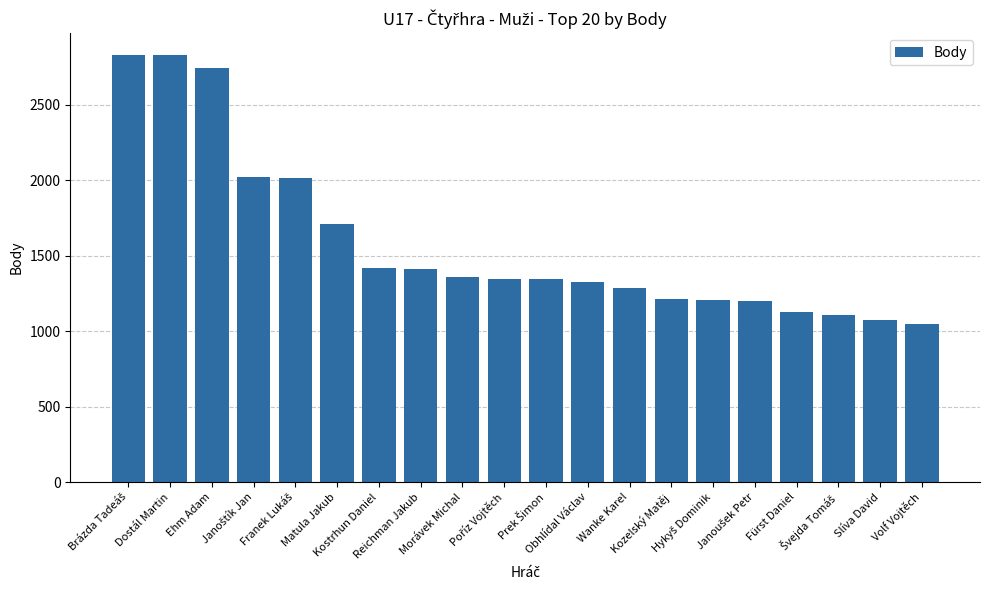

At which category does the chart reach its minimum across all series?

Volf Vojtěch